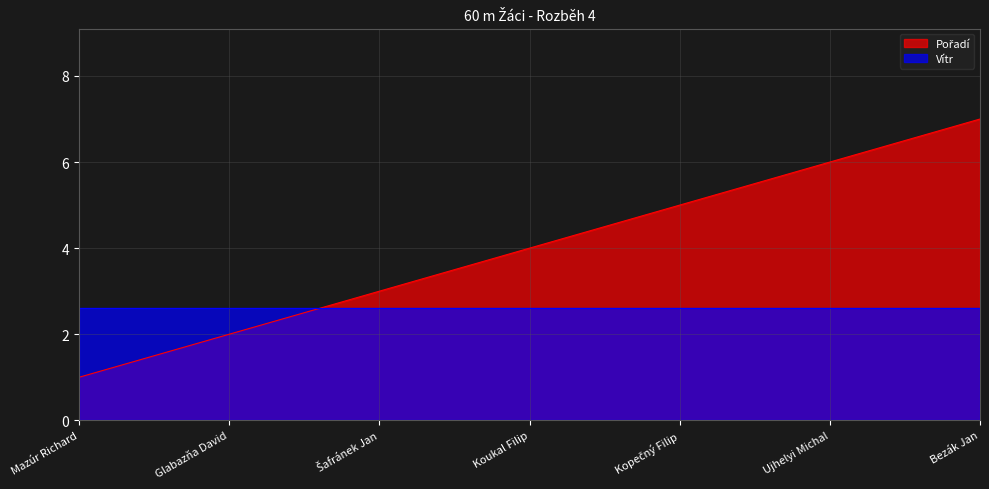

What is the maximum value shown in the chart?

7.0